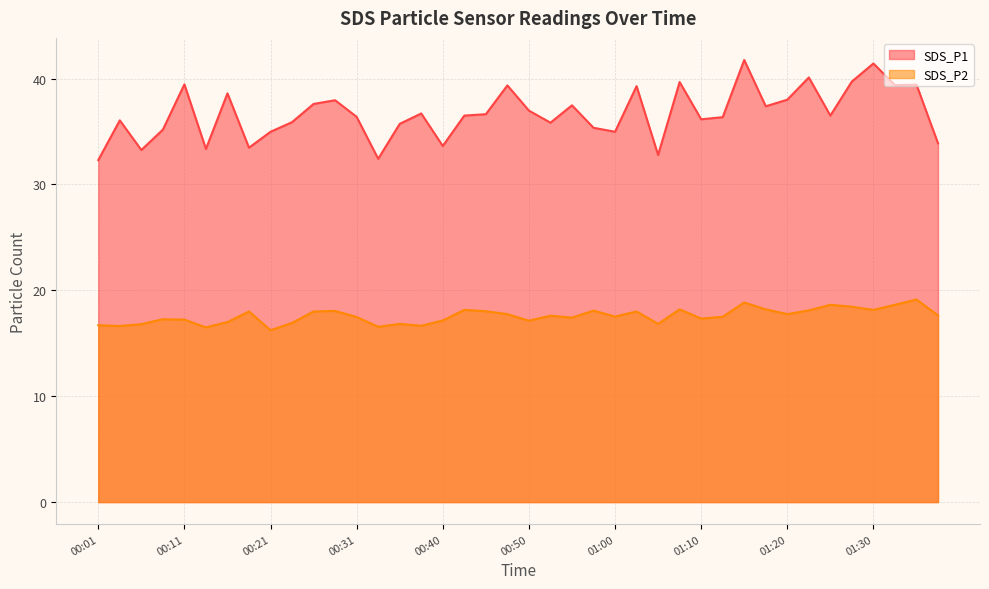

What is the label of the 10th point from the right?

01:15